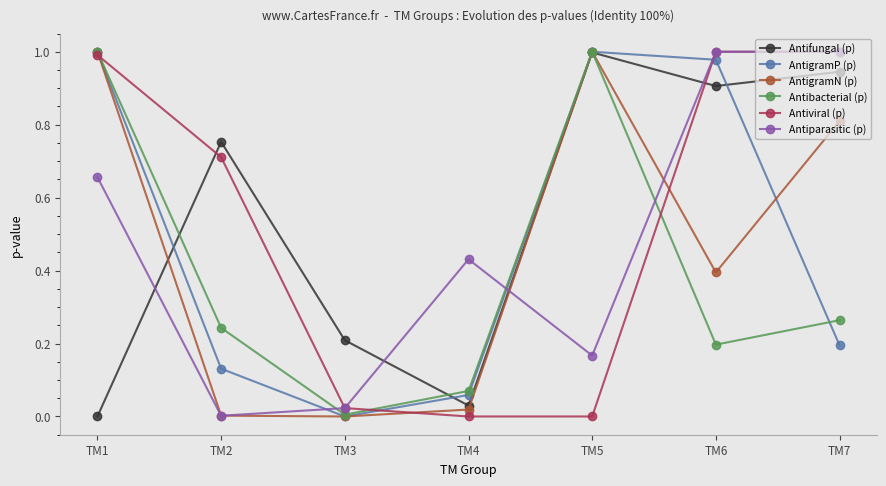

How many interior local valleys does the AntigramP (p) series have?

1